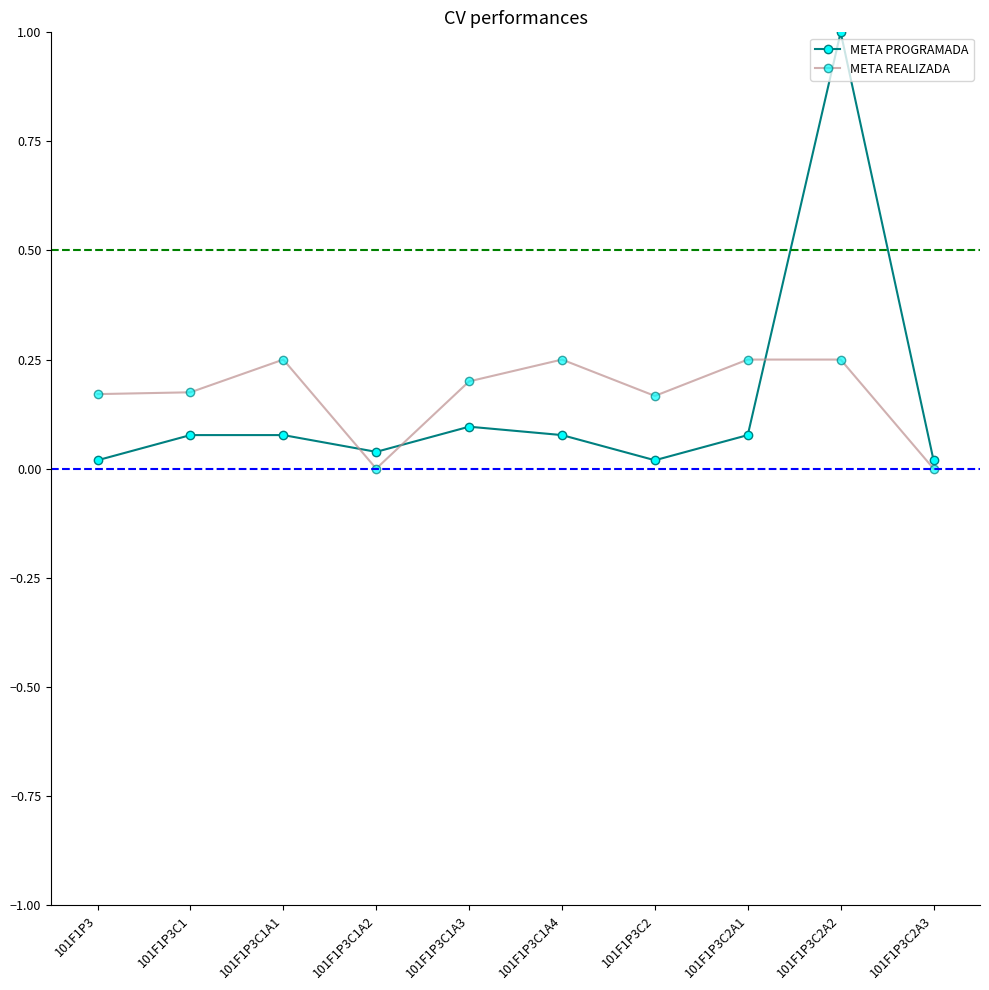

At which category is the sum across all series the highest?

101F1P3C2A2